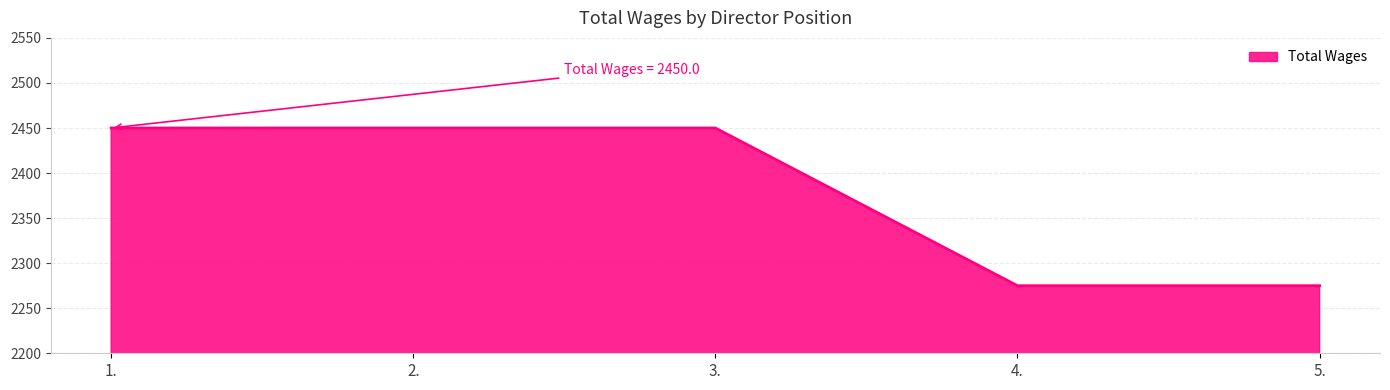

Approximately how many times larger is the value at 4. compared to 2.?

0.9